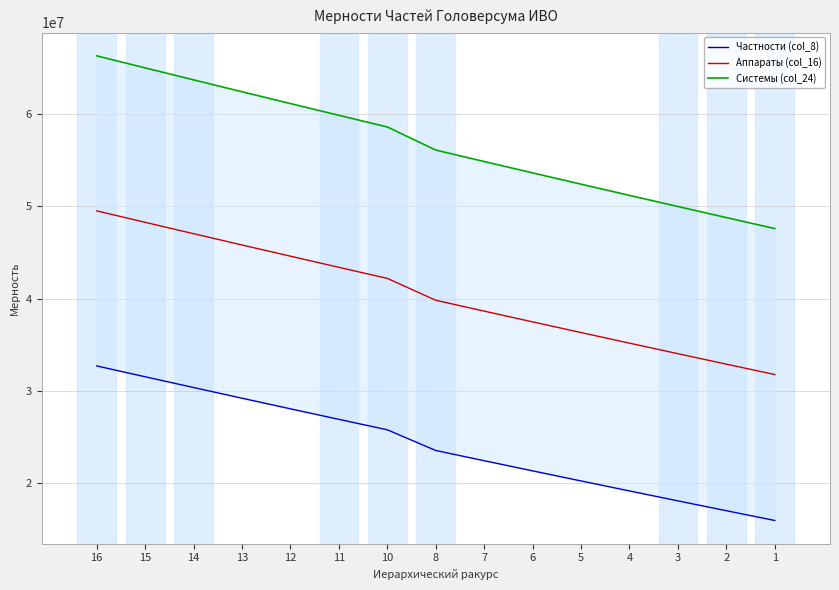

At how many categories does at least one series exceed 29428974?

15